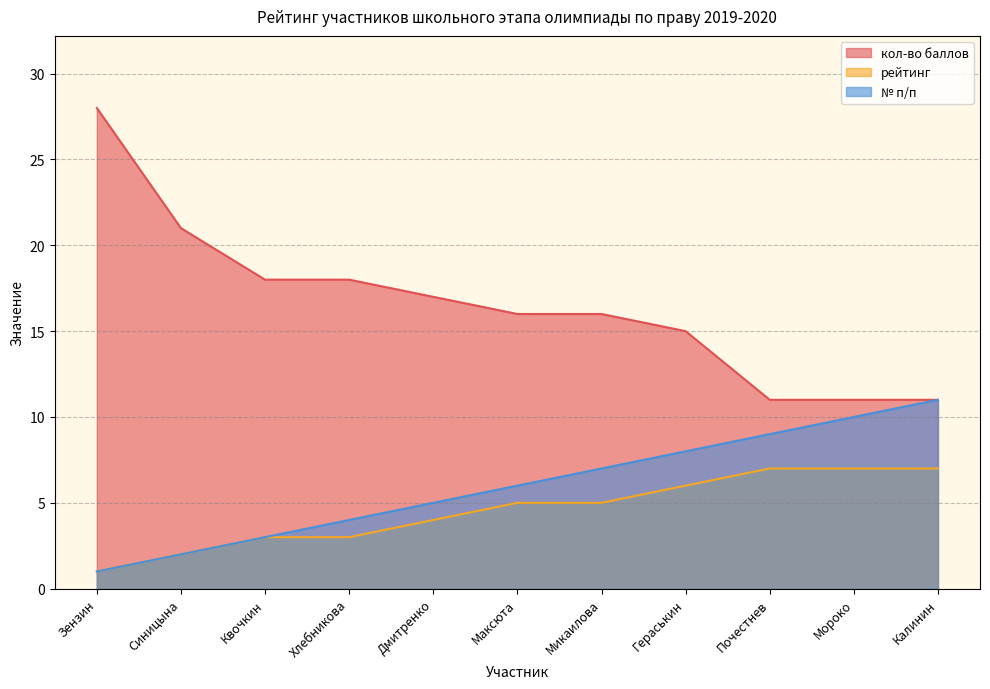

What is the average value of the кол-во баллов series?

17